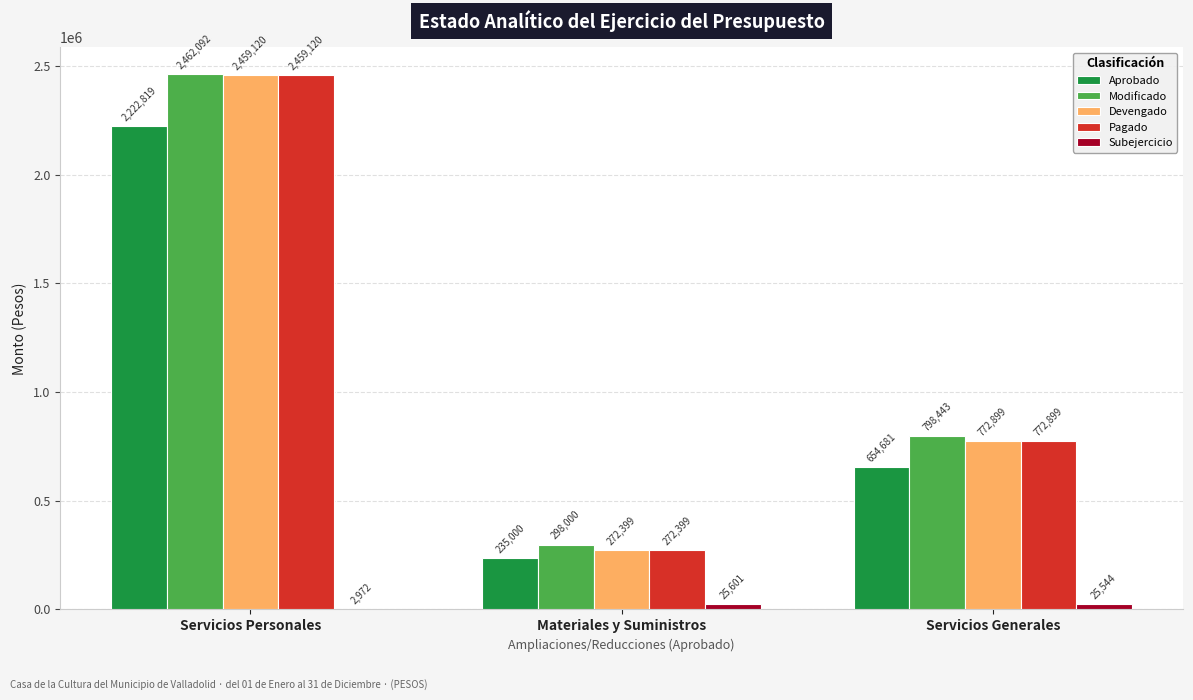

Are the bars horizontal?

No